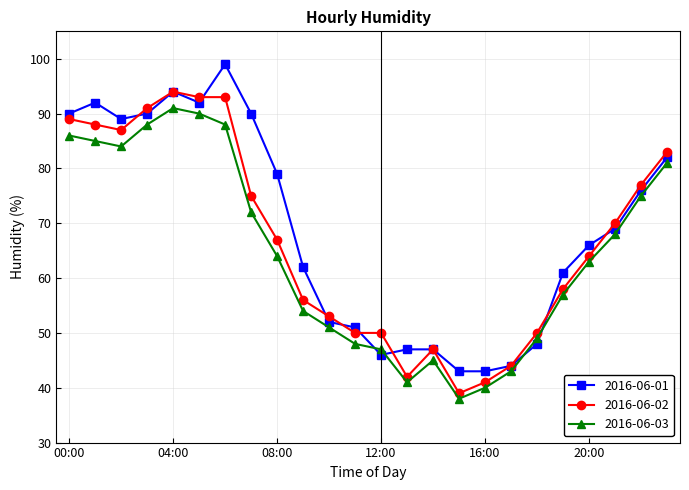

What is the maximum value shown in the chart?

99